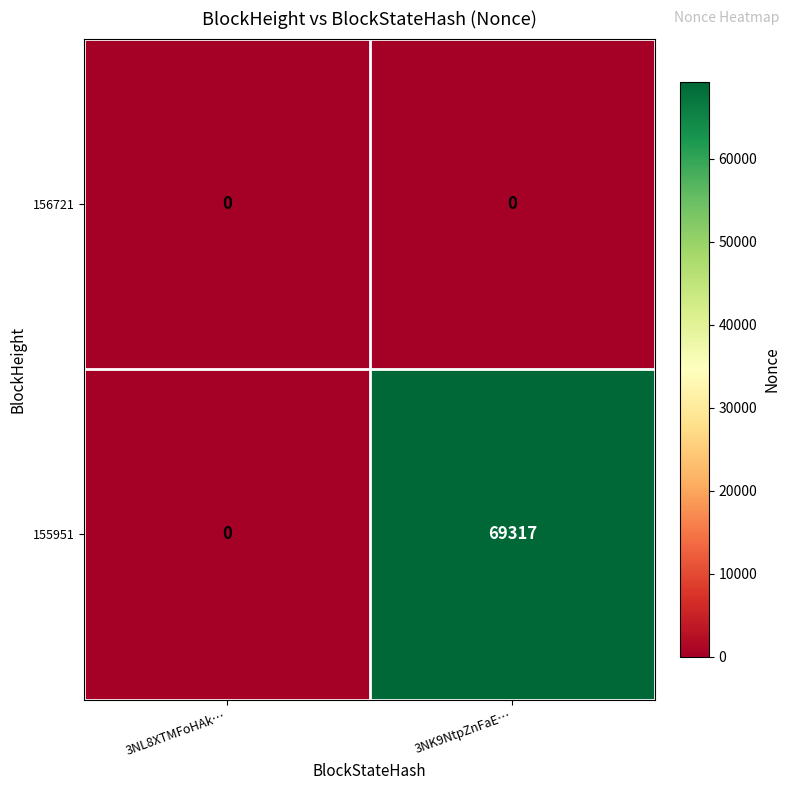

The value of 155951 at 3NK9NtpZnFaE… is 69317. True or false?

True